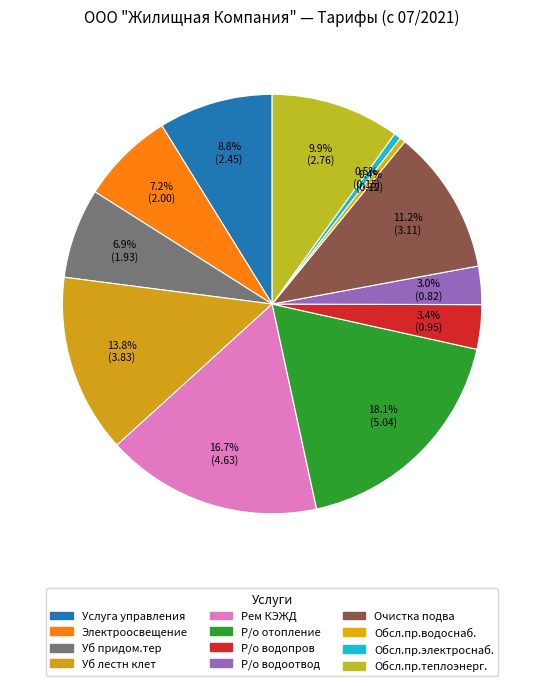

What is the total percentage of Очистка подва and Обсл.пр.водоснаб.?

11.6%